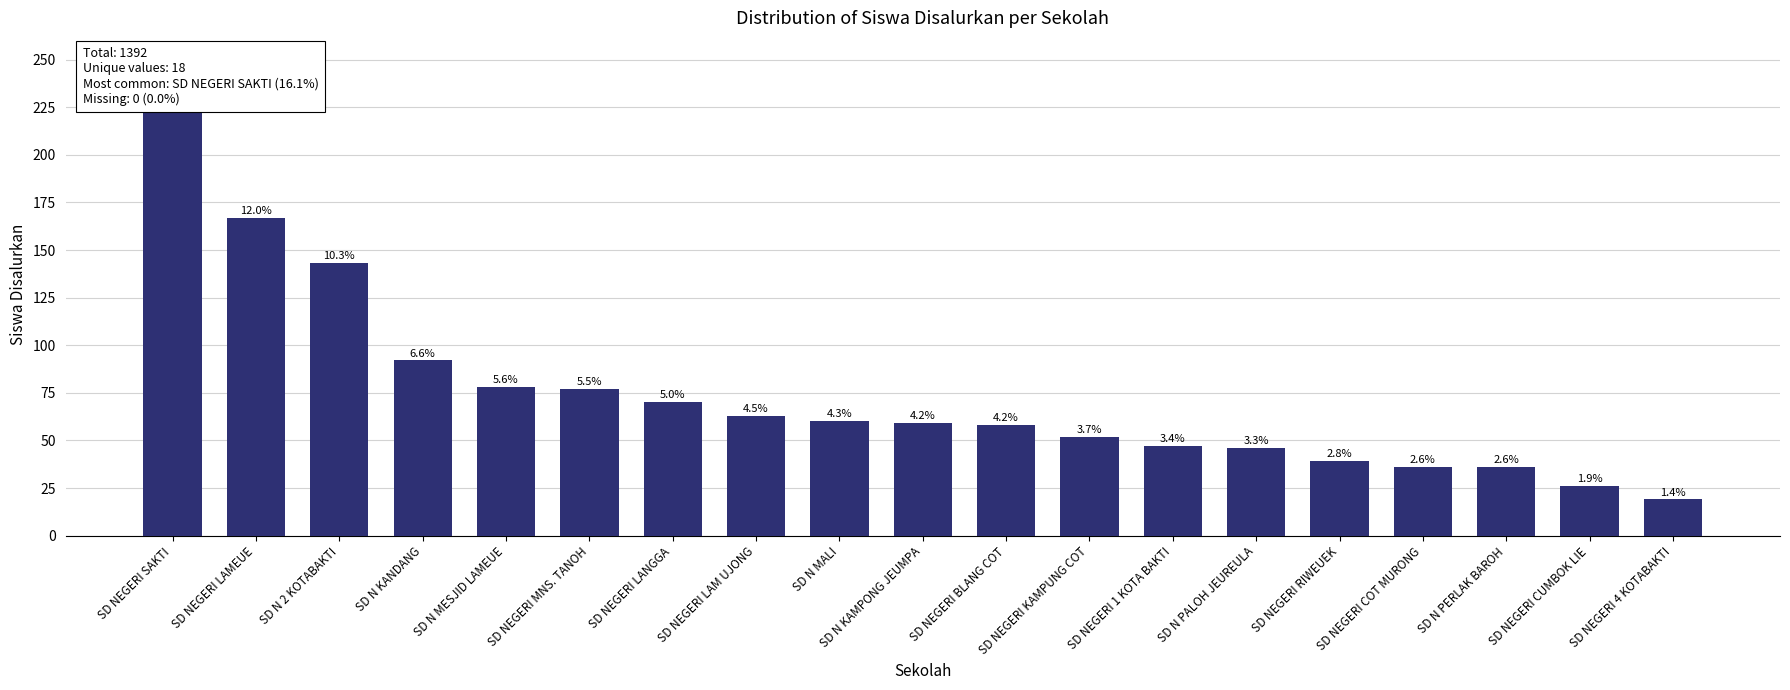

What is the smallest value displayed?

19